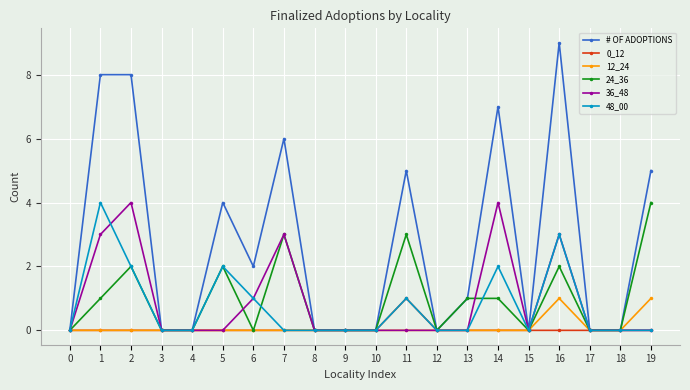

The value of 0_12 at 19 is 0. True or false?

True